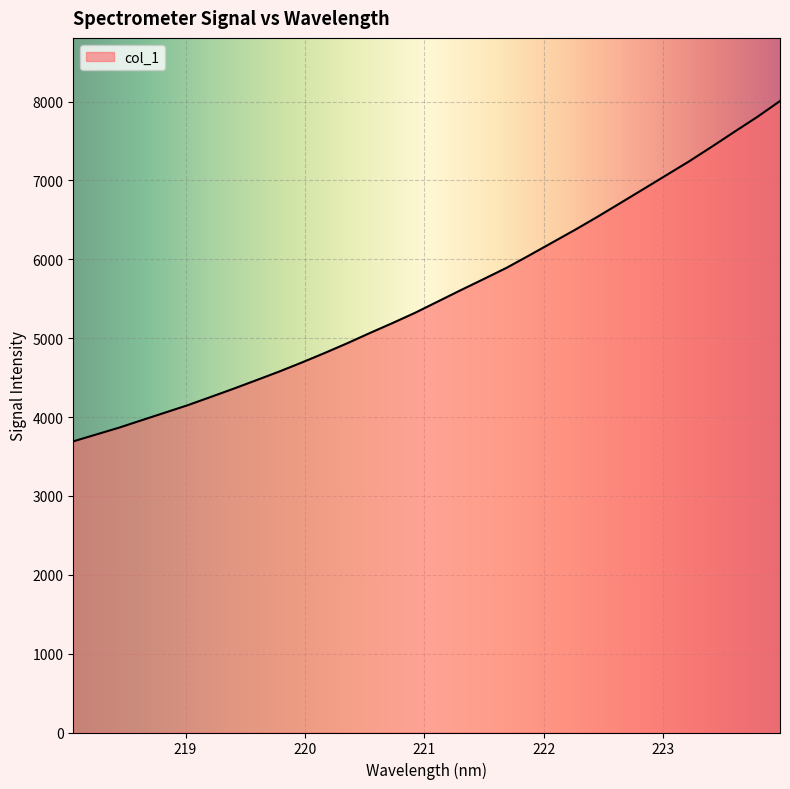

What is the difference between the maximum and minimum values?

4315.4